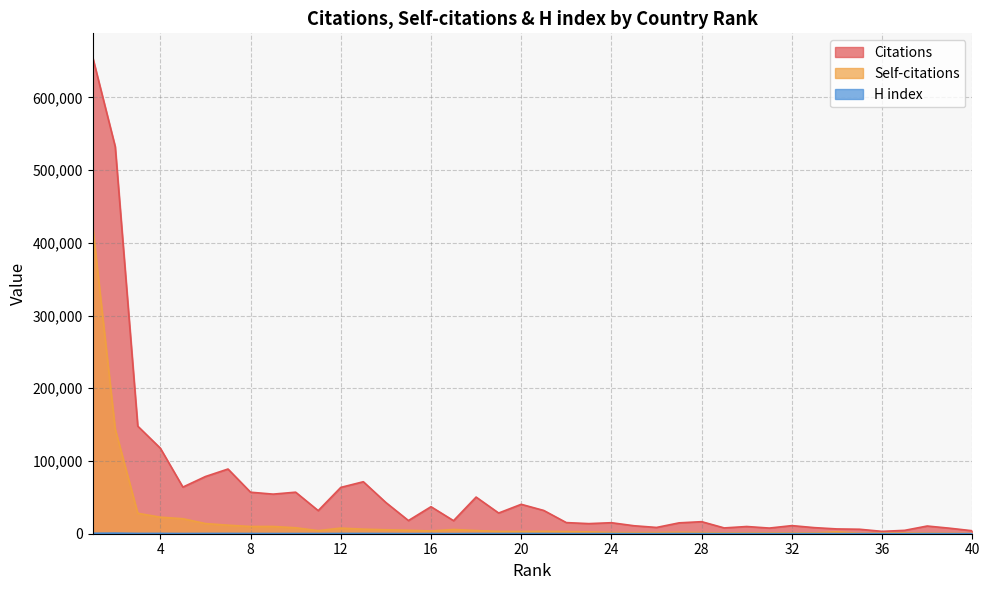

What is the difference between the maximum and minimum values in the H index series?

707